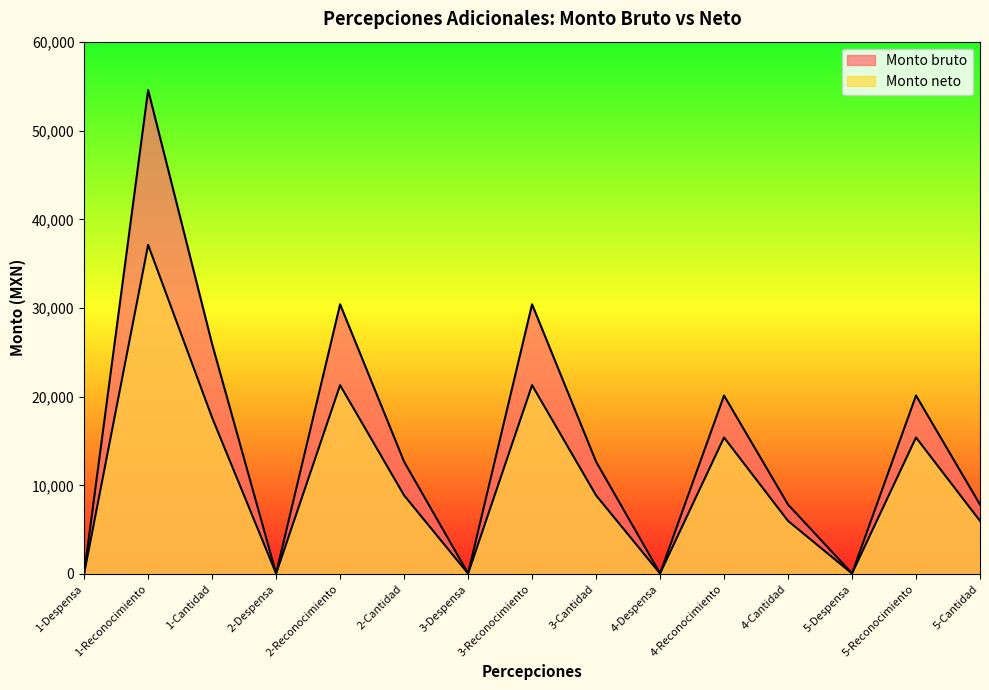

How many interior local peaks does the Monto bruto series have?

5